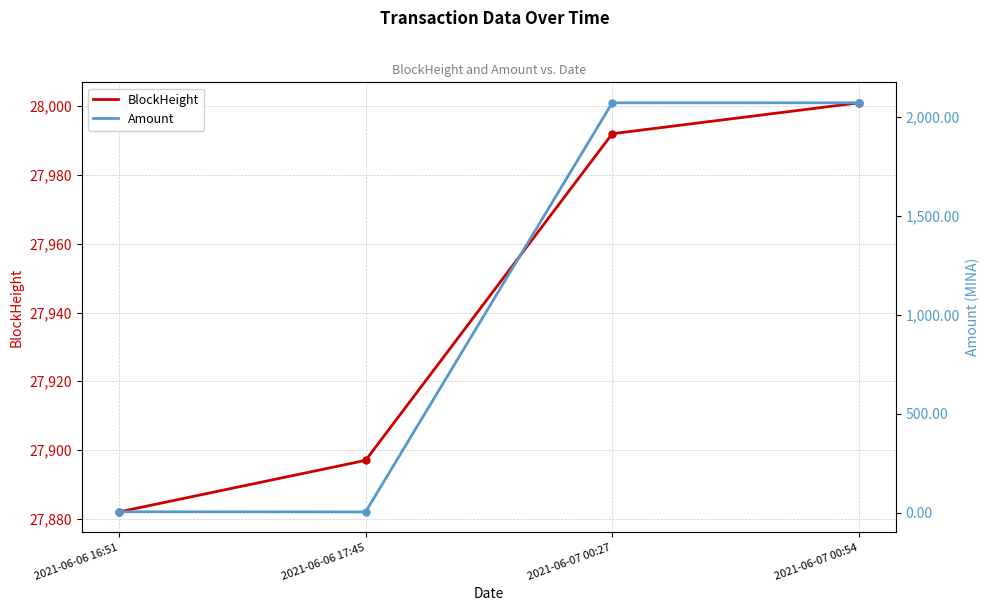

List the labels in order of BlockHeight value, smallest first.

2021-06-06 16:51, 2021-06-06 17:45, 2021-06-07 00:27, 2021-06-07 00:54